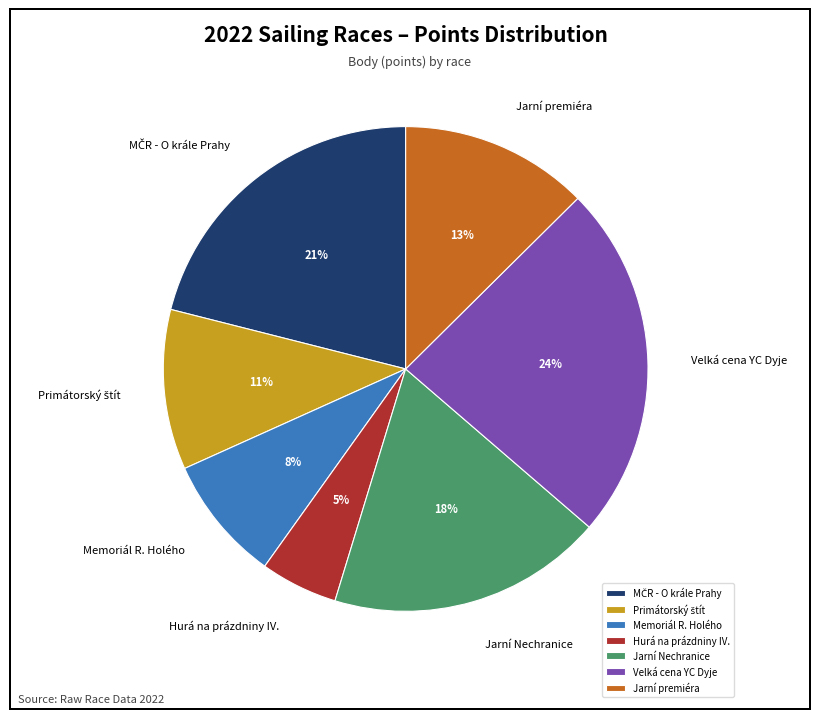

Is it true that Jarní Nechranice is 27% of the pie?

False